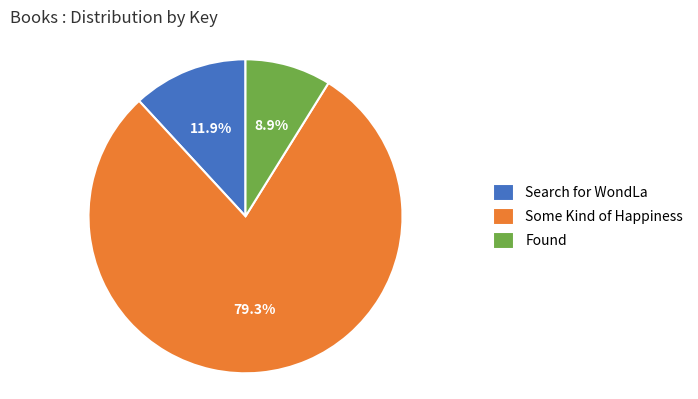

Rank the categories by value from highest to lowest.

Some Kind of Happiness, Search for WondLa, Found